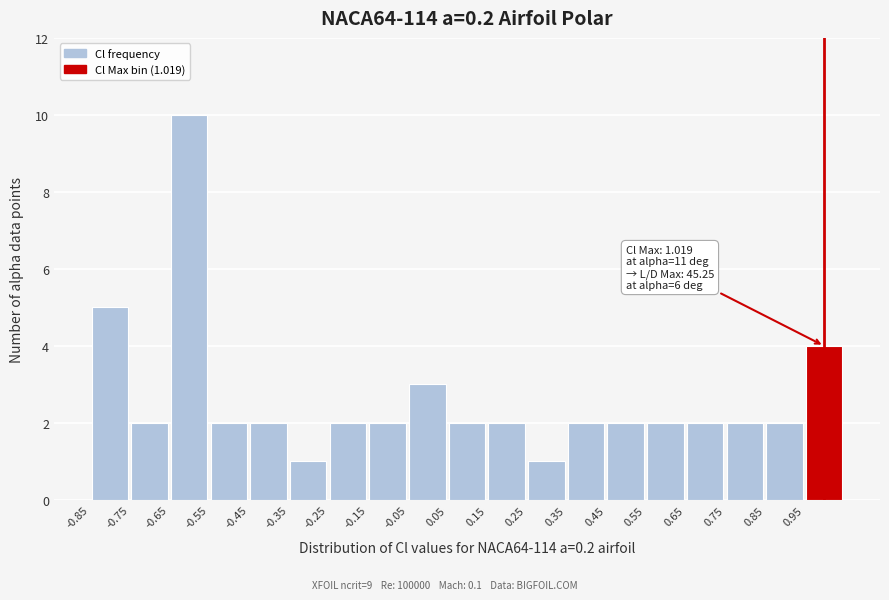

Over which range of the x-axis is the bar tallest?

-0.65 to -0.55